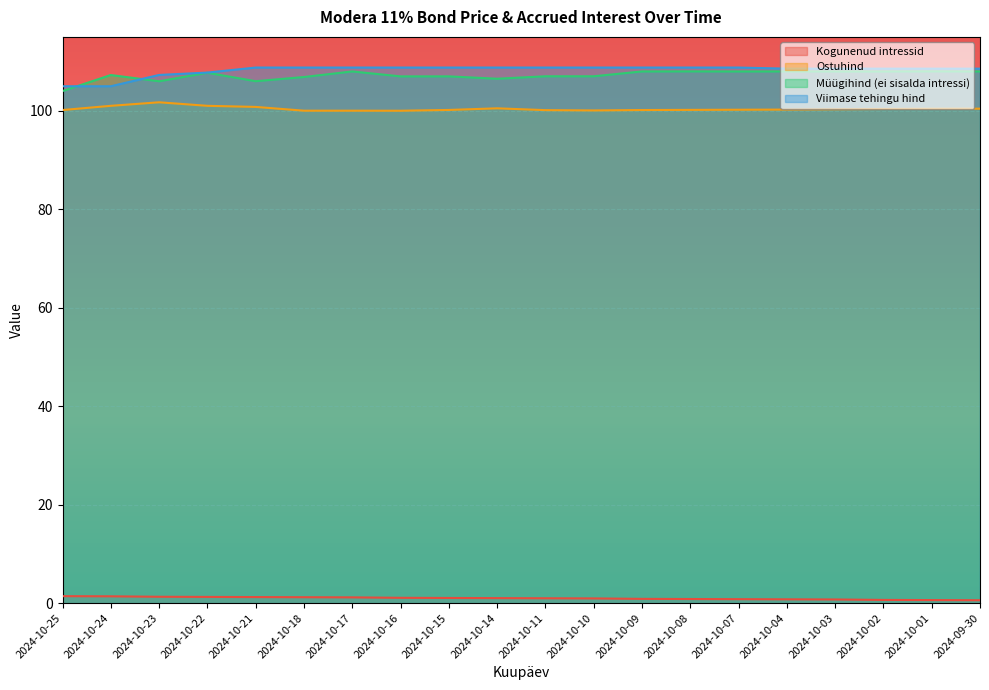

How many distinct data groups are displayed?

4